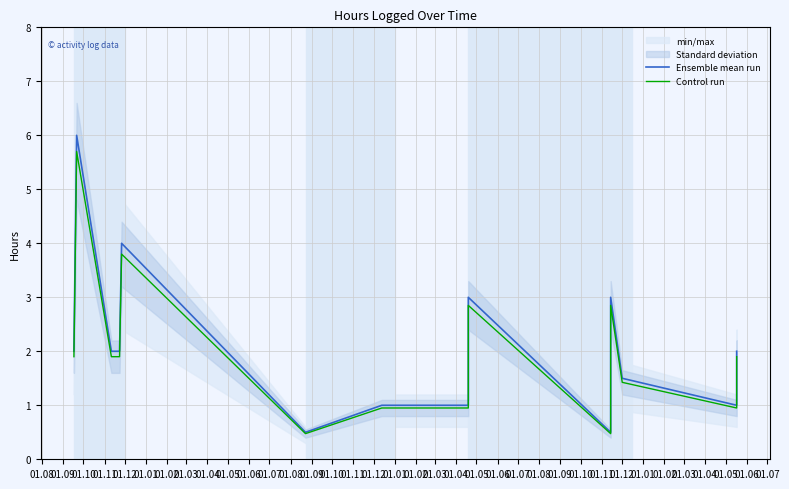

What is the highest value of the Ensemble mean run series?

6.0